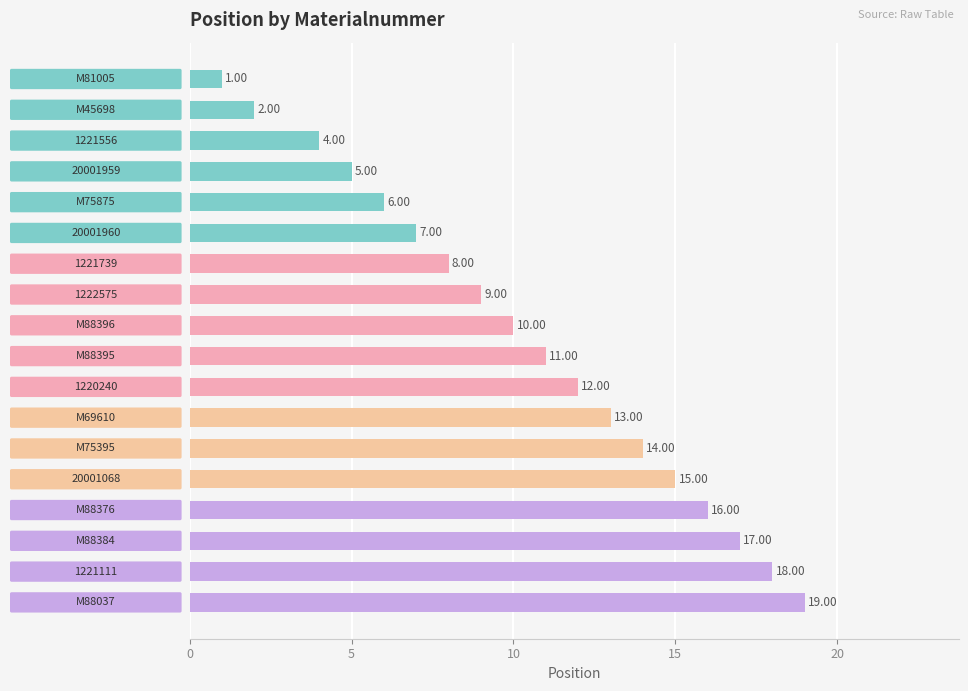

What is the average value?

10